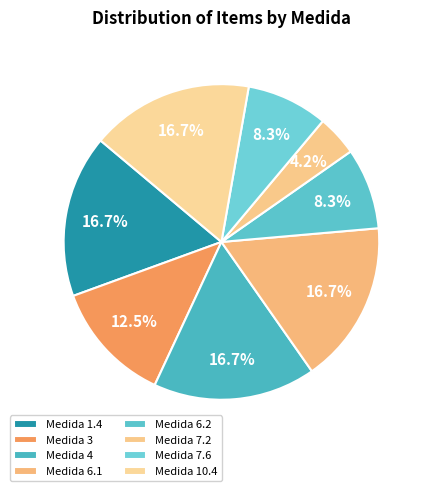

Is there a majority slice in this chart?

No